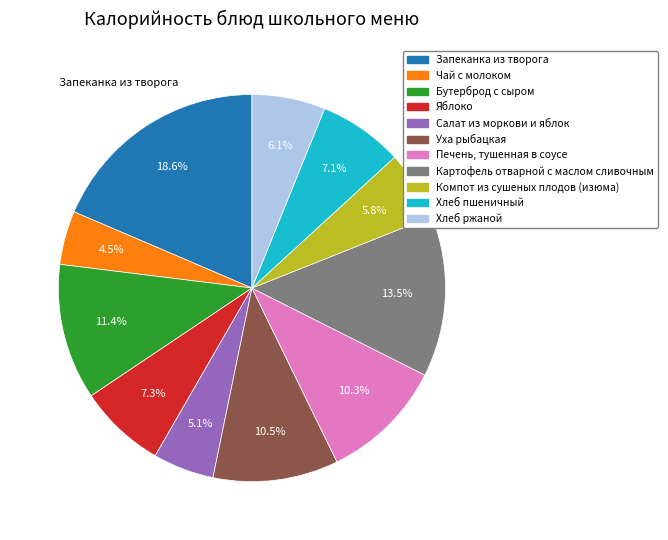

To the nearest percent, what is the combined percentage of Яблоко and Запеканка из творога?

26%